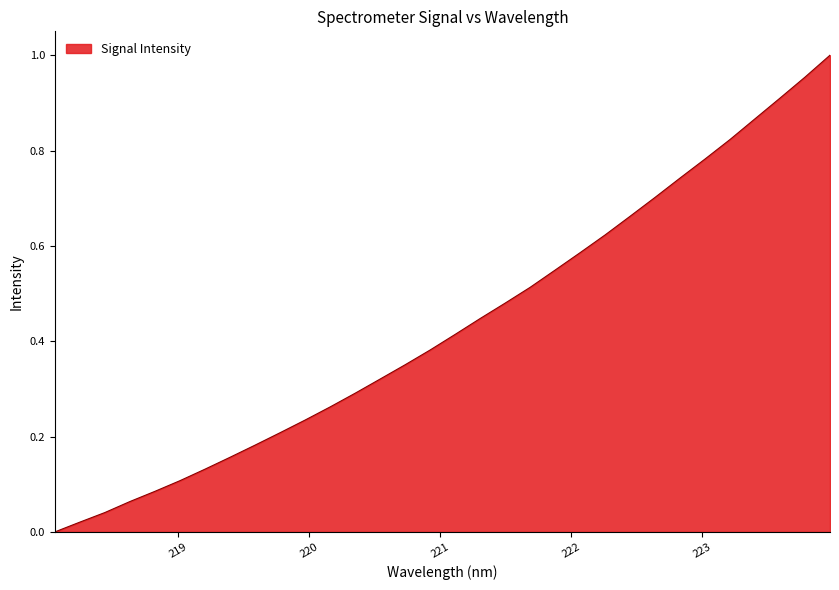

What is the label of the 13th point from the right?

221.6902